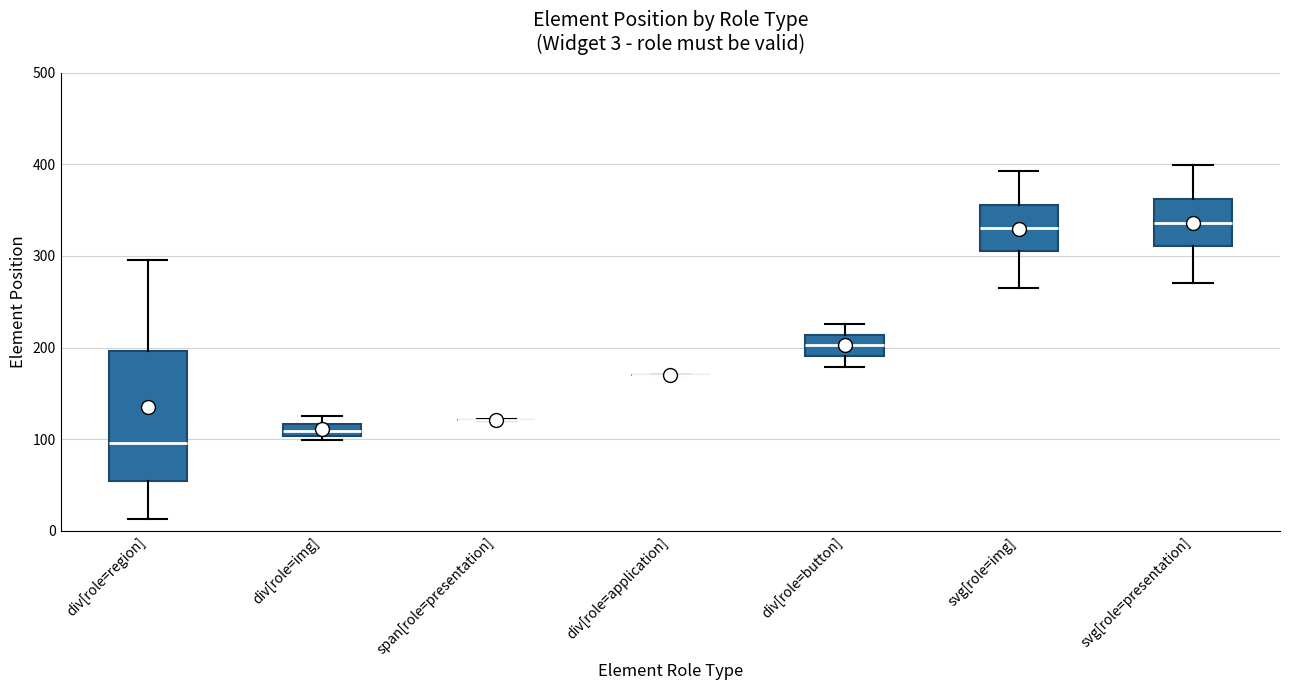

Comparing the boxes themselves (not the whiskers), which one is the tallest?

div[role=region]